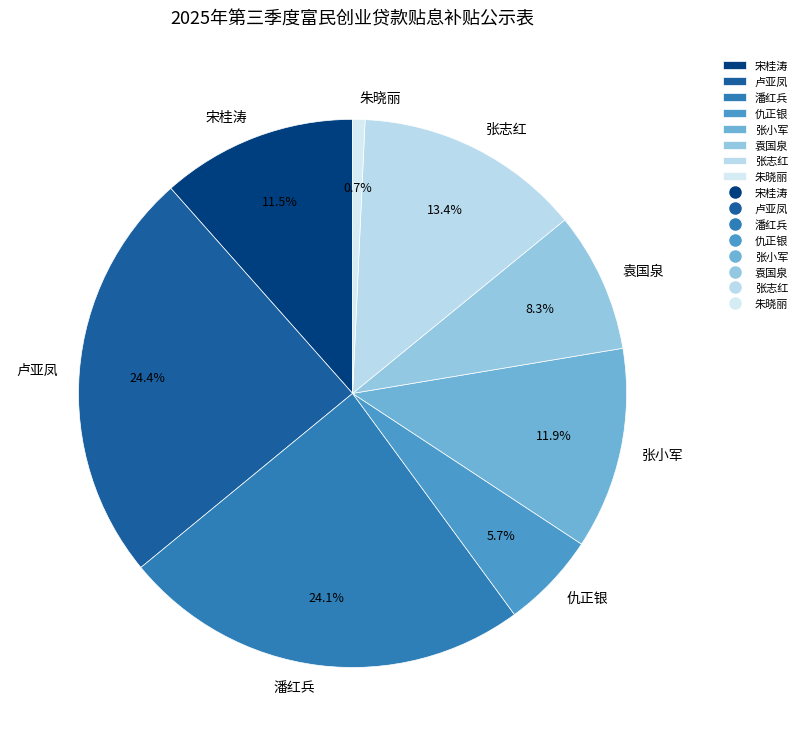

Is the sum of 张志红 and 潘红兵 greater than half?

No